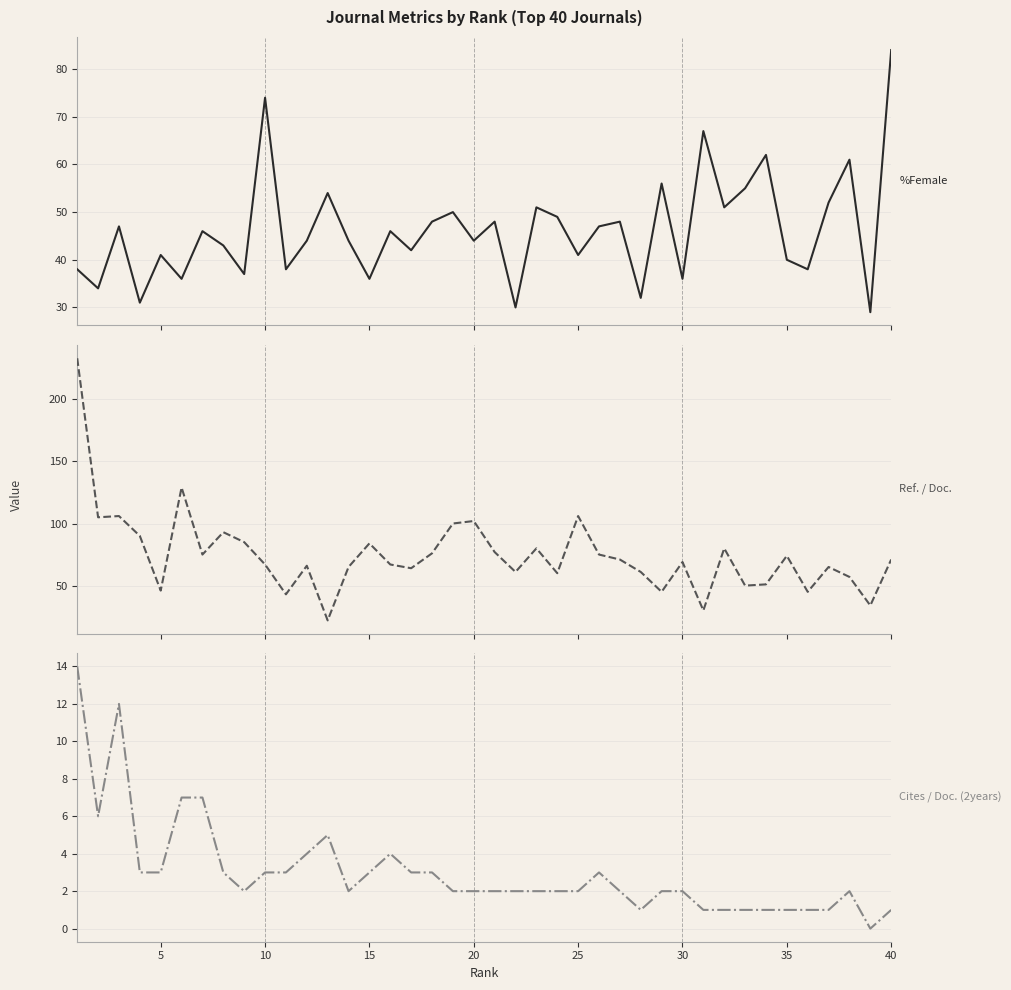

True or false: %Female and Cites / Doc. (2years) intersect in this chart.

False